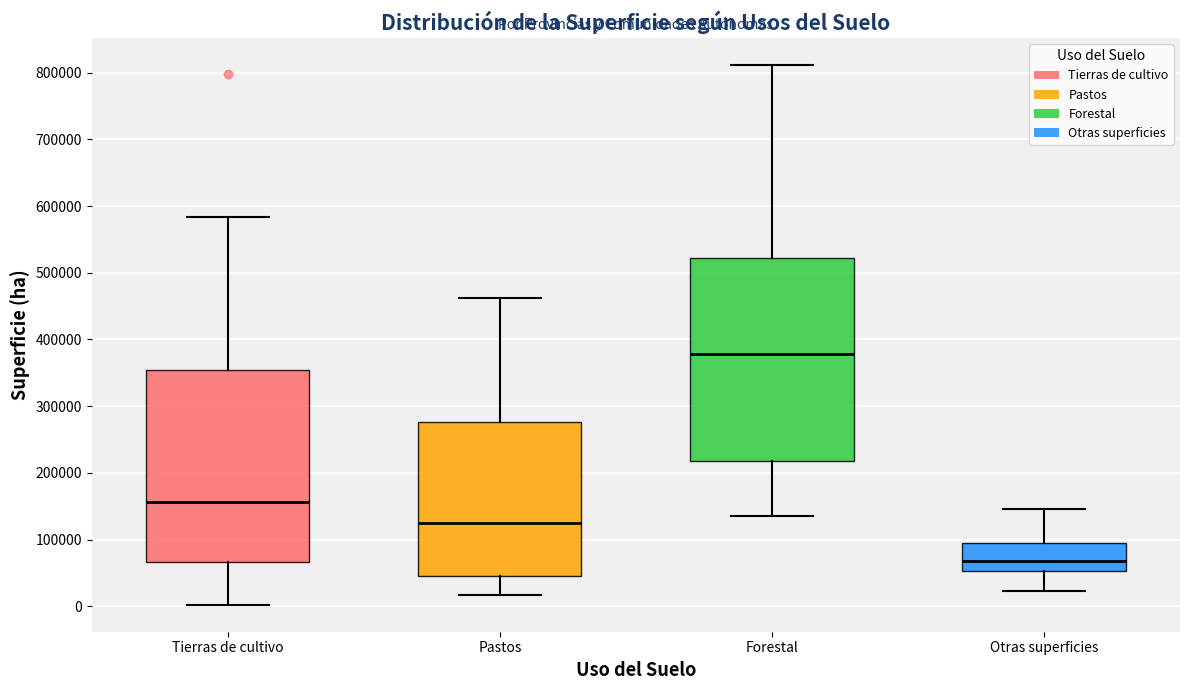

Which box has the highest median line?

Forestal